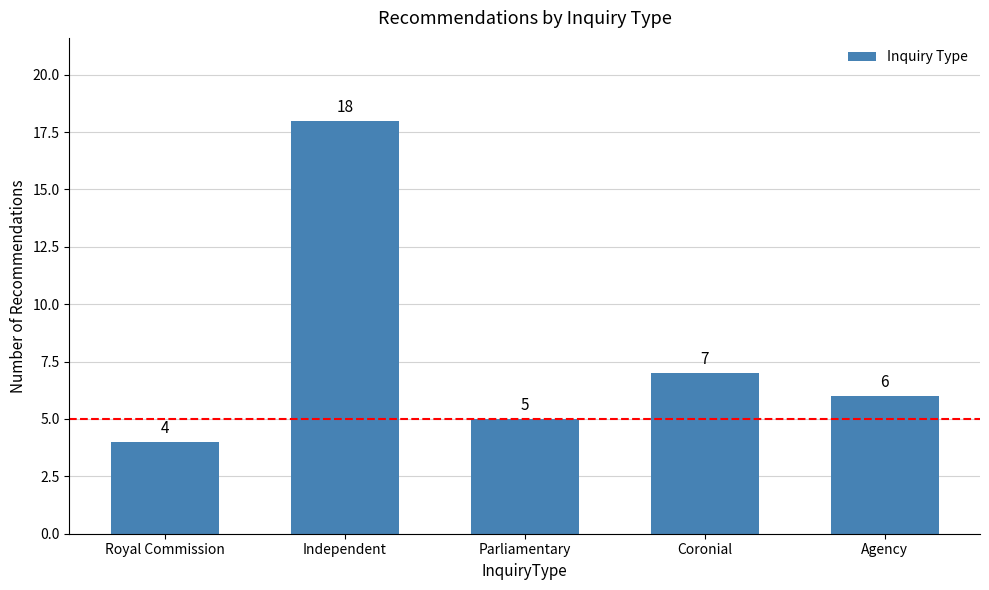

What is the label of the 2nd bar from the right?

Coronial